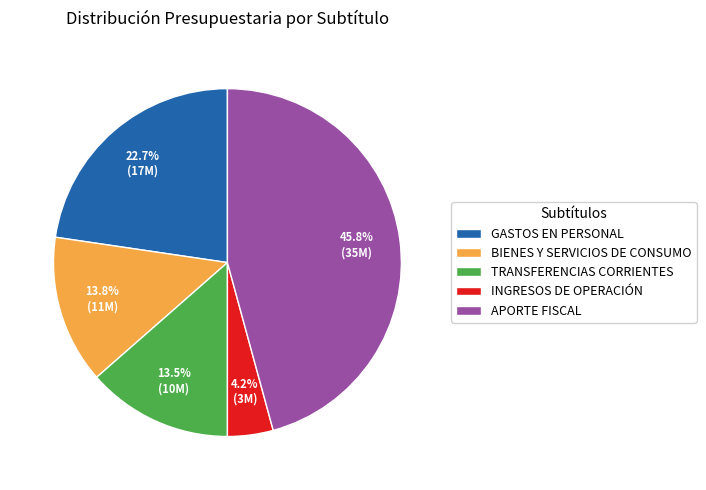

What is the total percentage of TRANSFERENCIAS CORRIENTES and APORTE FISCAL?

59.3%